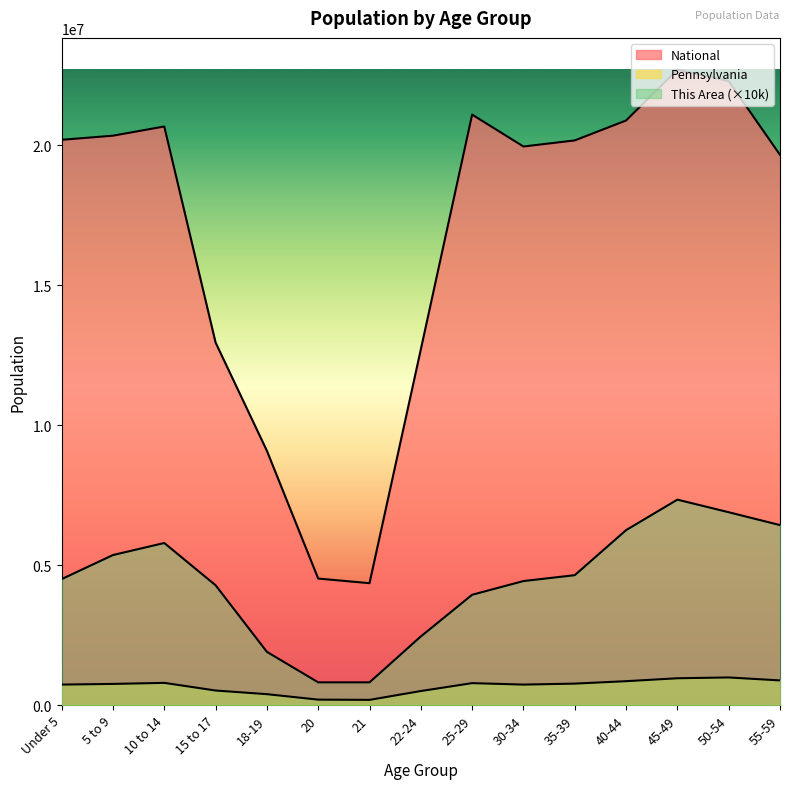

Reading left to right, transcribe all the data shown in this chart.

This Area: 4500000	5360000	5790000	4280000	1900000	810000	810000	2450000	3940000	4430000	4640000	6250000	7340000	6890000	6430000
Pennsylvania: 729538	753635	791151	517831	387235	191942	183257	498947	781527	729592	764287	851382	955763	984641	879048
National: 20201362	20348657	20677194	12954254	9086089	4519129	4354294	12712576	21101849	19962099	20179642	20890964	22708591	22298125	19664805